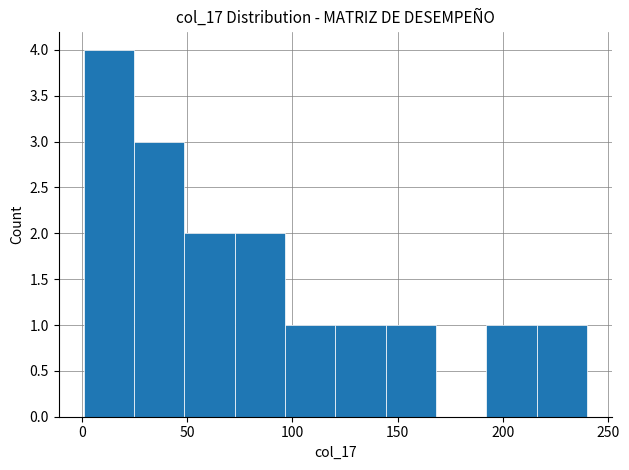

Reading left to right, transcribe this chart: for each bar, give the range it covers on the x-axis and its height. Neither the bar edges nor the heights are printed on the chart, so give them approximately, as read against the axes.

0 to 25: 4
25 to 50: 3
50 to 75: 2
75 to 95: 2
95 to 120: 1
120 to 145: 1
145 to 170: 1
170 to 190: 0
190 to 215: 1
215 to 240: 1